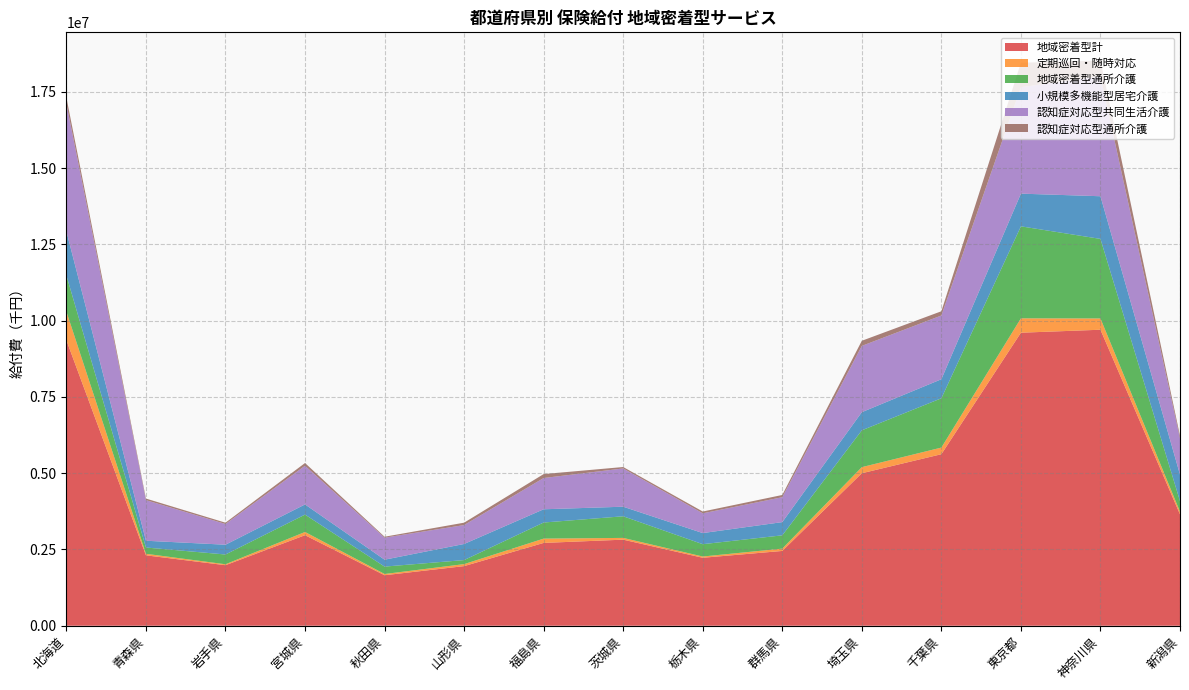

Reading left to right, what are all the values shown in this chart?

地域密着型計: 9358430.9	2307904.2	1984303.2	2967688.7	1655301.5	1954442.3	2714787.0	2821724.1	2227811.0	2451713.1	4999023.6	5622821.2	9606214.1	9703645.9	3650583.5
定期巡回・随時対応: 940494.1	50580.6	30488.0	105770.2	40490.8	65283.7	141176.2	57468.9	41098.8	75961.4	200138.6	217319.3	471208.6	369417.9	87701.3
地域密着型通所介護: 1183094.3	206036.0	320408.1	569700.6	242592.1	132791.0	527529.3	709109.1	404536.8	435905.6	1207448.1	1616385.1	3015717.5	2608198.0	347852.5
小規模多機能型居宅介護: 1444490.8	221560.8	320747.8	333225.4	226539.0	527667.3	434189.9	313570.0	364088.3	433429.3	594315.3	624139.9	1071828.6	1398489.8	868083.8
認知症対応型共同生活介護: 4181262.1	1331011.9	678981.6	1268022.9	721969.8	620201.3	1025082.3	1254149.6	647603.6	816668.7	2173228.5	2089730.8	3490805.8	3930392.7	1187063.1
認知症対応型通所介護: 207971.8	51807.8	42750.3	89884.9	30323.7	78095.0	128966.5	47027.0	58901.2	72860.4	167447.8	139024.0	801088.4	516630.8	84071.1